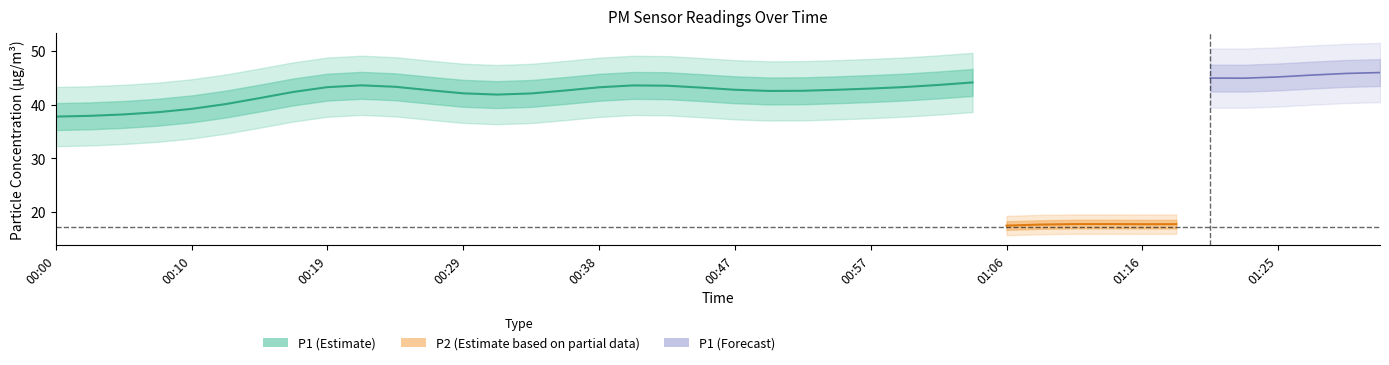

True or false: P1 and P2 intersect in this chart.

False